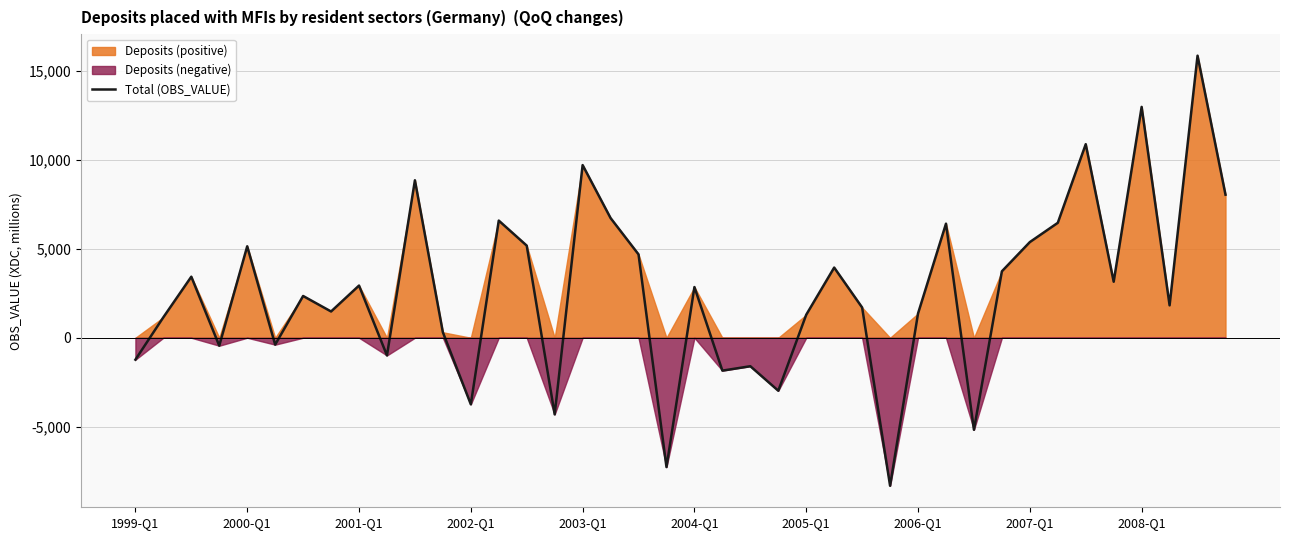

How many data points are above 2854?

19